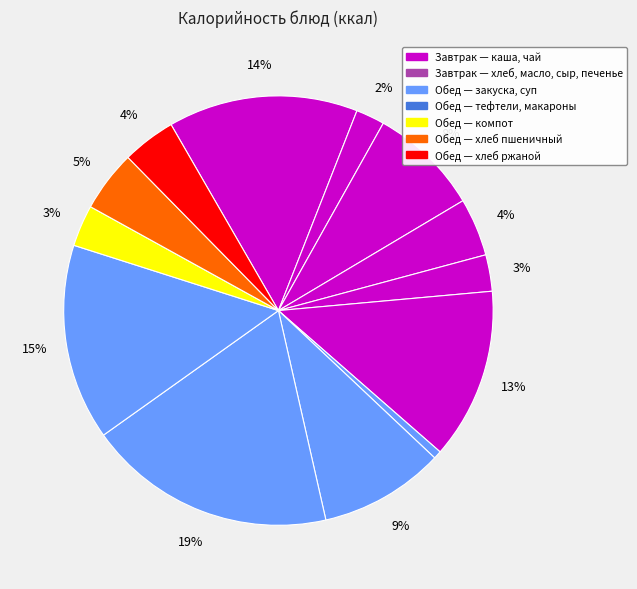

Count the number of slices in the pie.

13